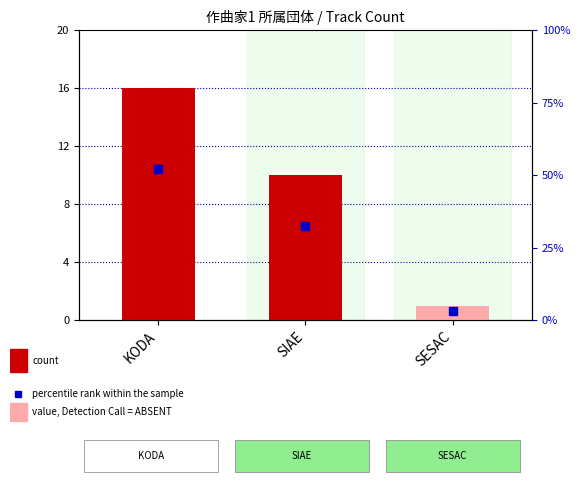

How many data points are above 10?

1